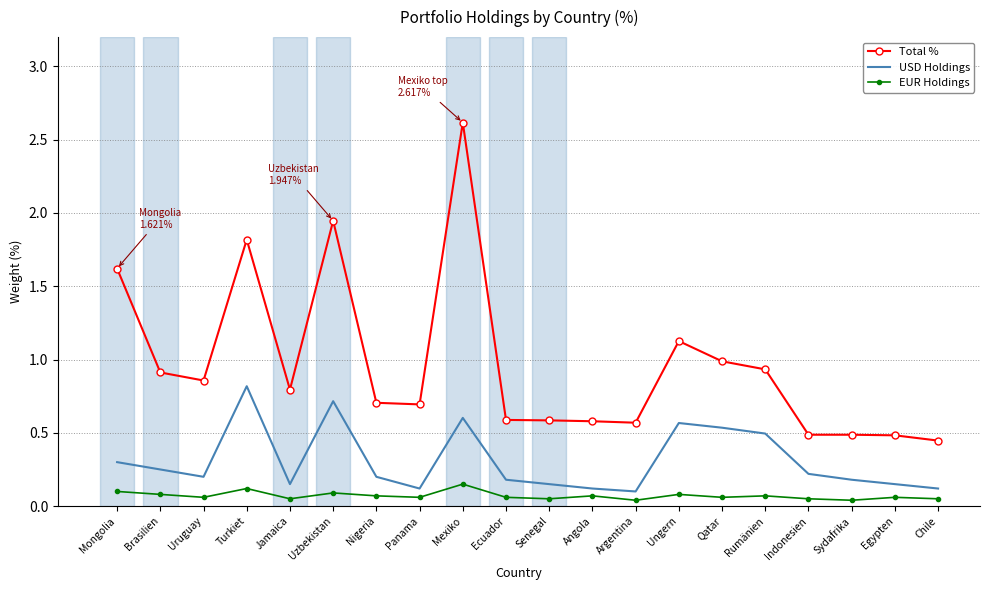

What is the spread (max minus min) of values at Brasilien?

0.8